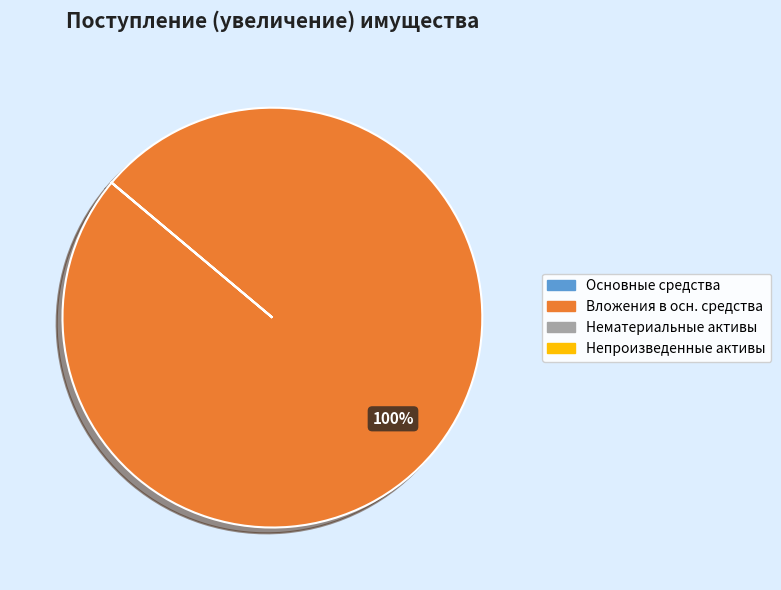

Is there any slice that represents more than half of the pie?

Yes